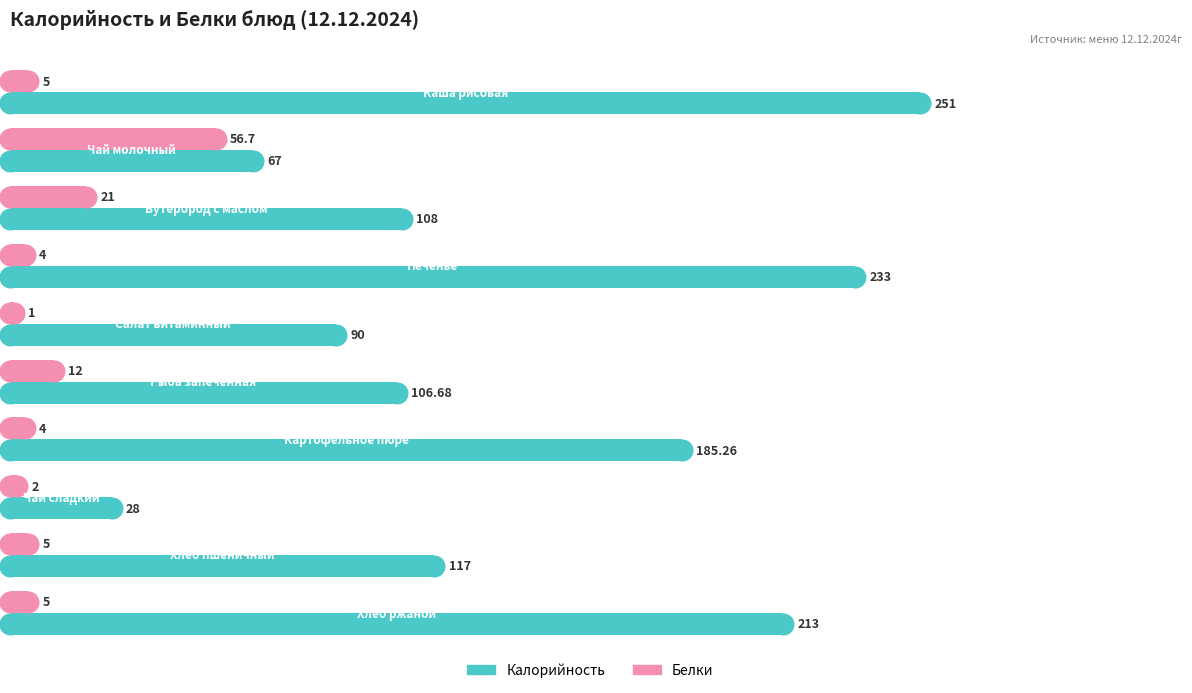

At how many categories does at least one series exceed 186?

3